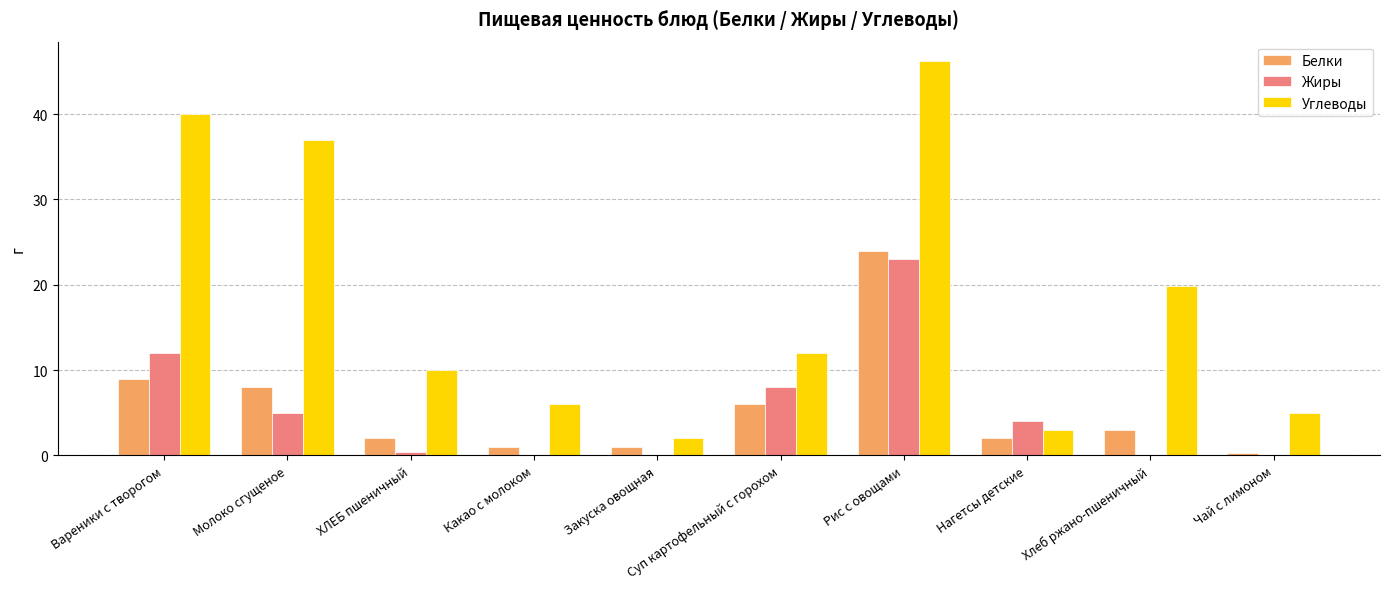

What is the highest value of the Белки series?

24.0